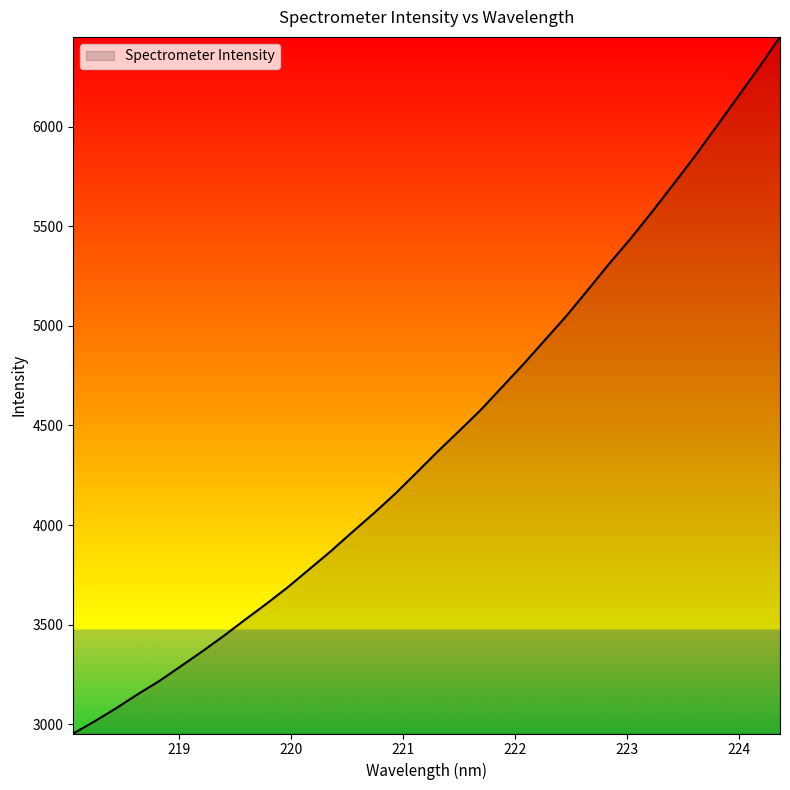

What is the greatest value displayed?

6450.0